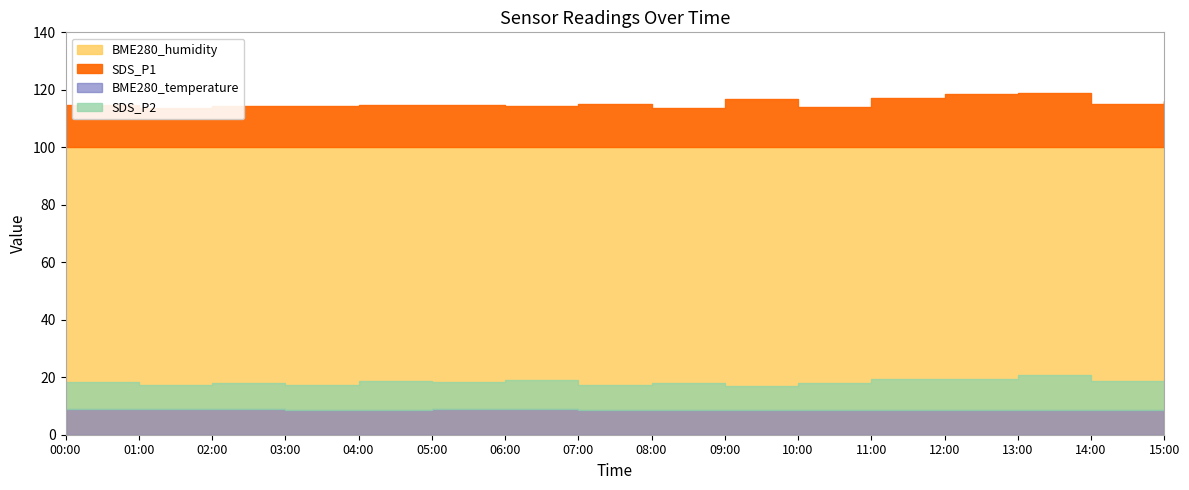

At which label does SDS_P1 reach its peak?

13:00